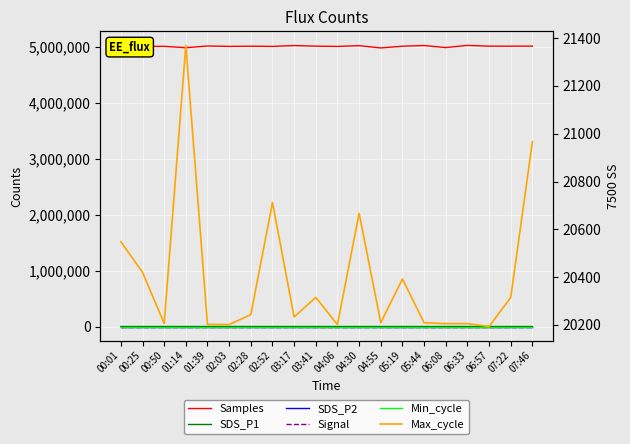

Reading right to left, extract all data points from this chart.

Samples: 5008917.0	5007528.0	5007677.0	5021718.0	4982799.0	5019090.0	5007145.0	4976343.0	5016512.0	5003166.0	5007528.0	5018849.0	5003129.0	5007293.0	5003615.0	5010965.0	4980078.0	5004965.0	5001714.0	5019196.0
SDS_P1: 10.3	6.3	7.9	12.4	5.0	6.4	5.2	5.9	5.5	5.3	6.3	5.6	7.0	7.8	7.5	7.7	5.5	7.7	5.2	7.0
SDS_P2: 4.9	4.6	4.4	4.3	4.2	4.3	4.5	4.0	3.6	4.5	4.6	4.3	4.0	5.2	5.0	4.9	4.4	4.0	3.9	4.5
Signal: -64.0	-64.0	-64.0	-64.0	-64.0	-64.0	-64.0	-64.0	-64.0	-64.0	-64.0	-64.0	-64.0	-64.0	-64.0	-64.0	-64.0	-64.0	-64.0	-64.0
Min_cycle: 28.0	28.0	28.0	28.0	28.0	28.0	28.0	28.0	28.0	28.0	28.0	28.0	28.0	28.0	28.0	28.0	28.0	28.0	28.0	28.0
Max_cycle: 20966.0	20315.0	20193.0	20205.0	20205.0	20209.0	20392.0	20209.0	20667.0	20201.0	20315.0	20233.0	20712.0	20243.0	20201.0	20202.0	21370.0	20206.0	20420.0	20548.0